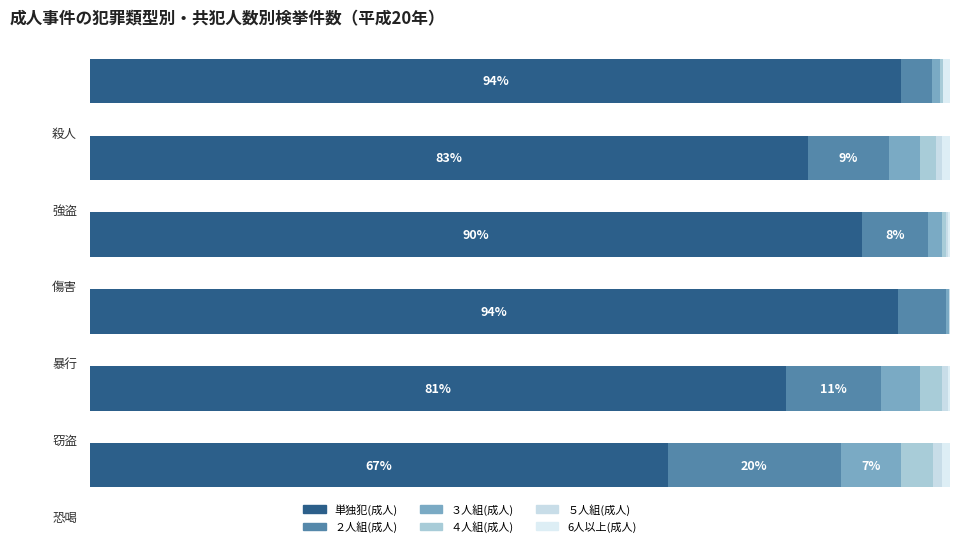

What is the highest value of the 6人以上(成人) series?

829